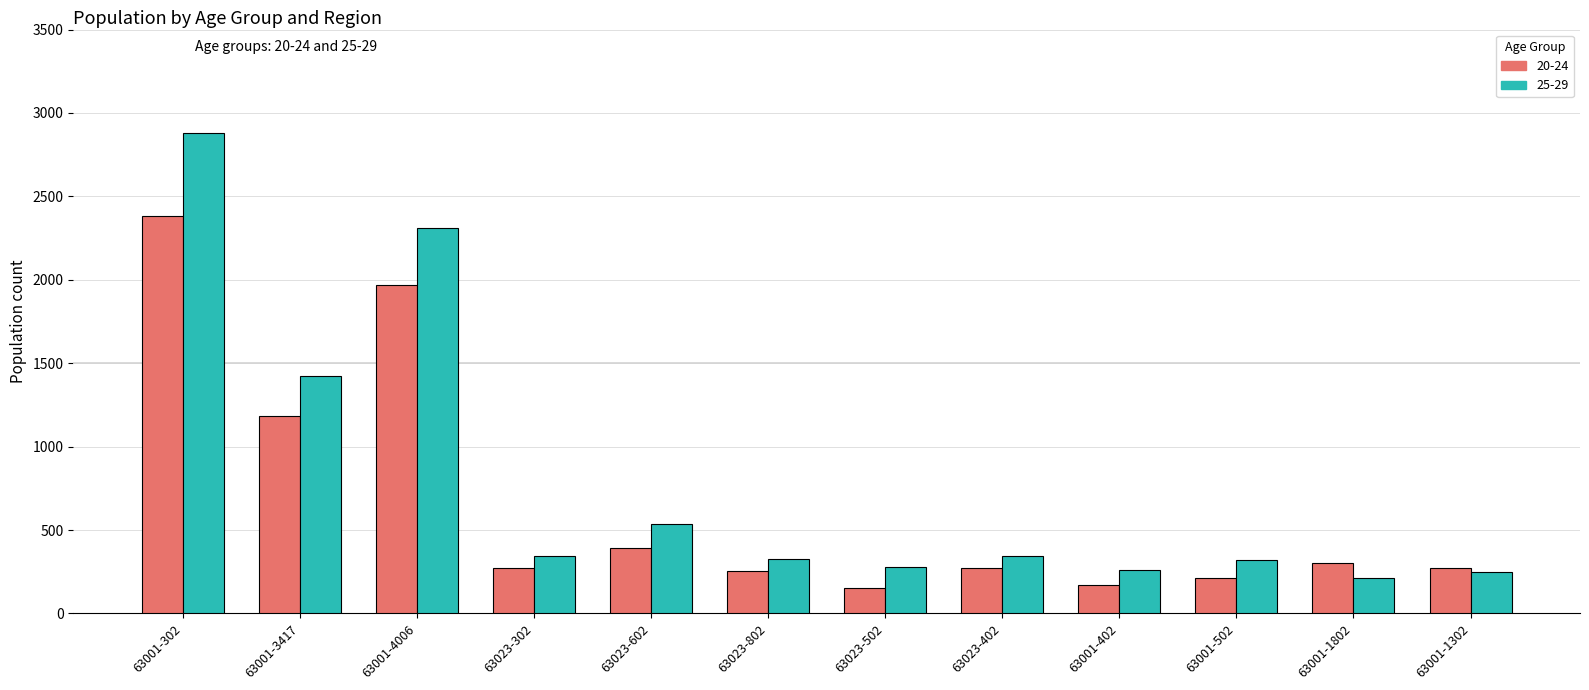

What is the total value across all series at 63001-3417?

2605